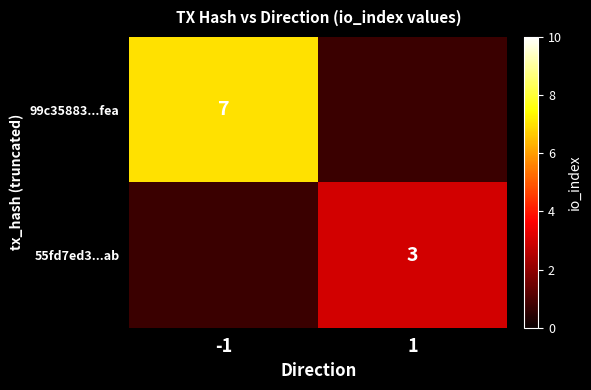

The value of 55fd7ed3...ab at 1 is 3. True or false?

True